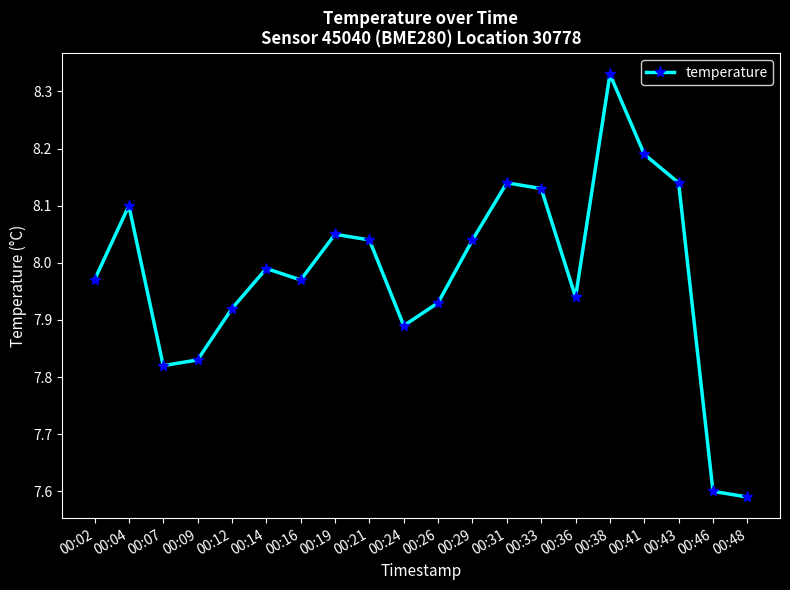

What is the difference between the maximum and second lowest values?

0.7